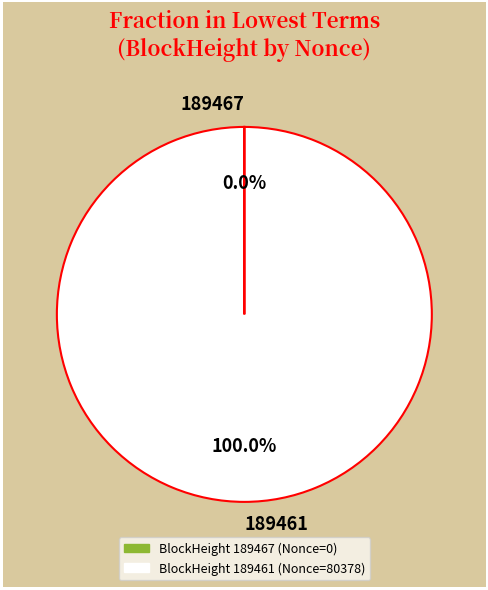

Does 189461 account for over 50% of the chart?

Yes